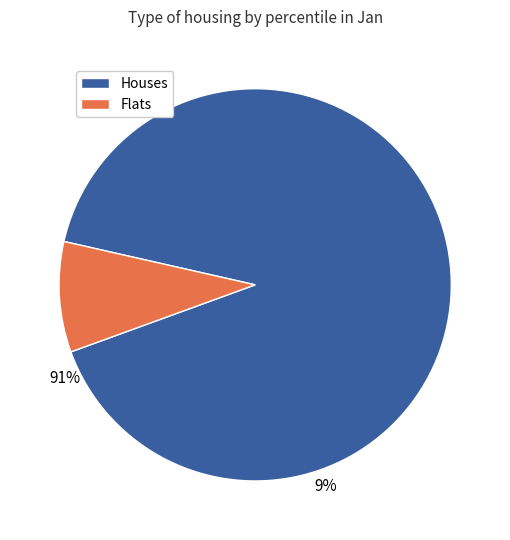

Count the number of slices in the pie.

2